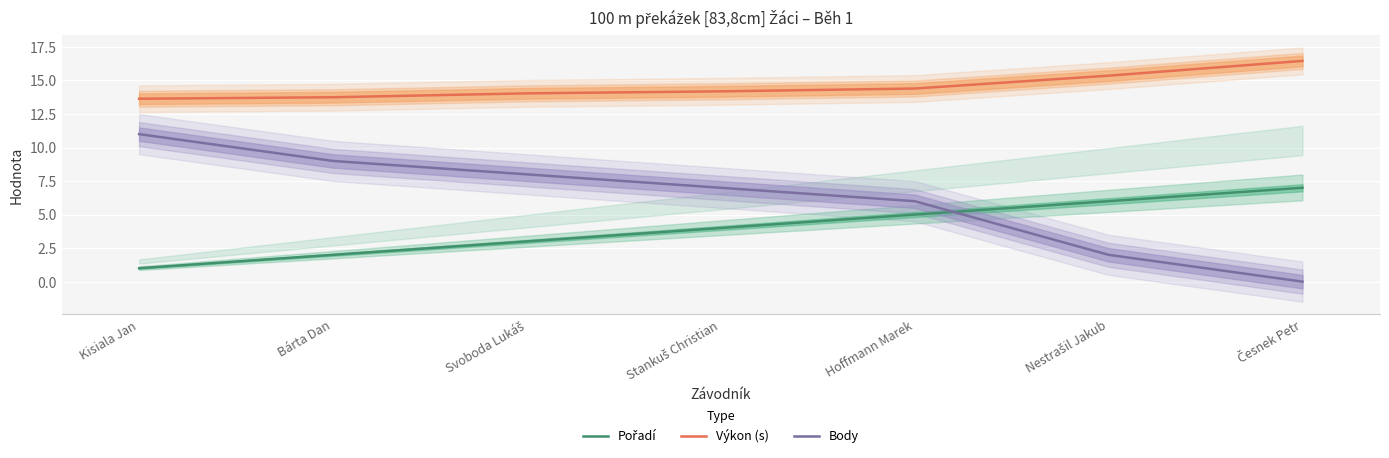

Where is Body nearest to the value 5?

Hoffmann Marek